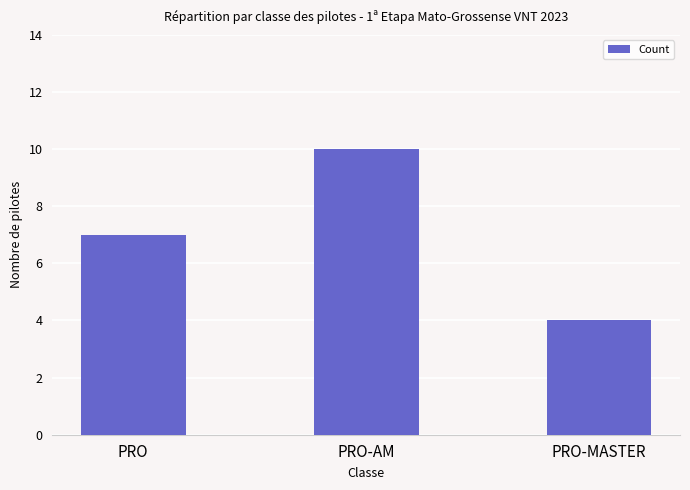

The value at PRO is 7. True or false?

True